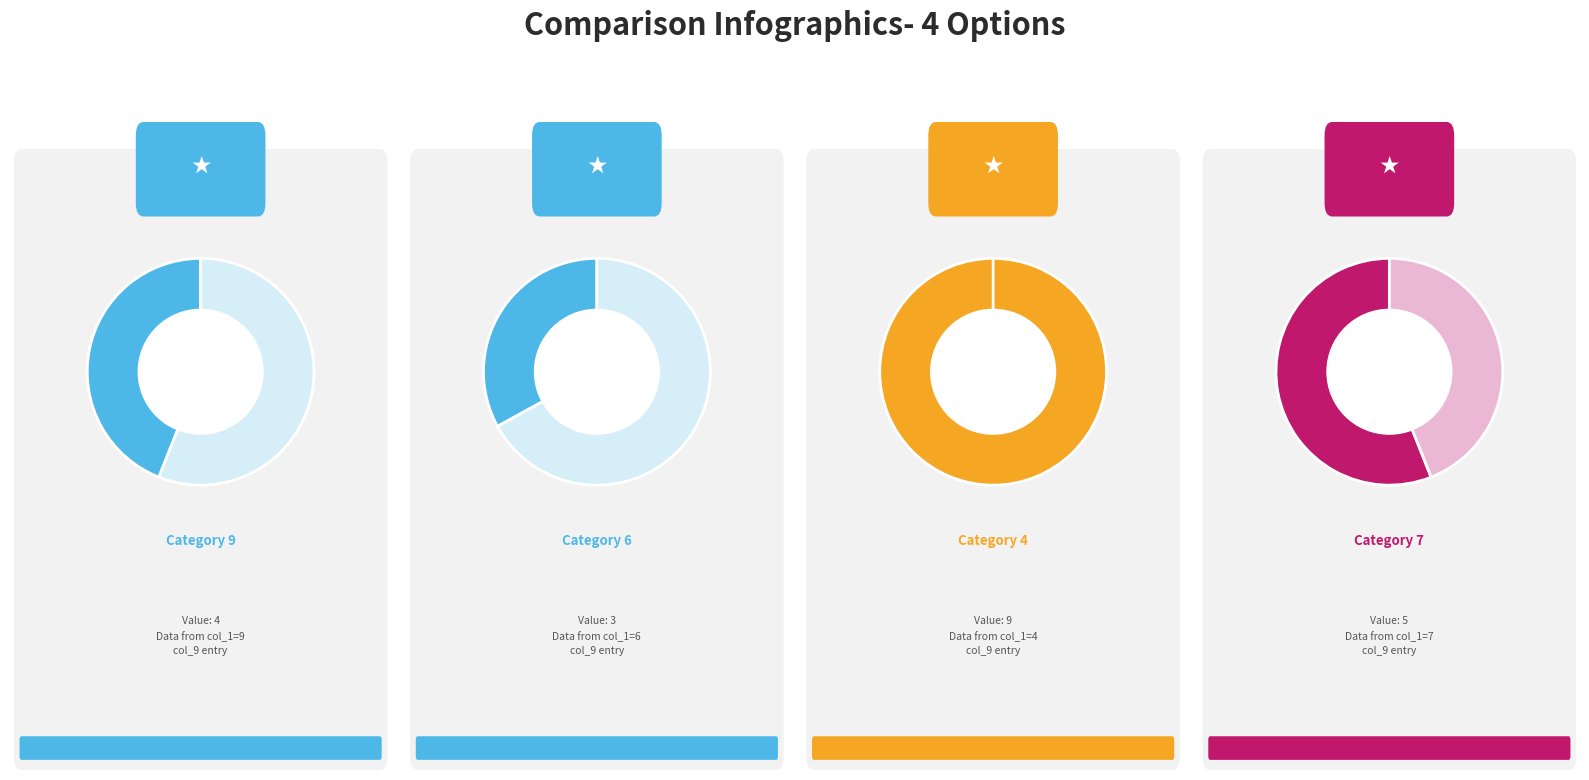

The 7 slice represents 1% of the pie. True or false?

False